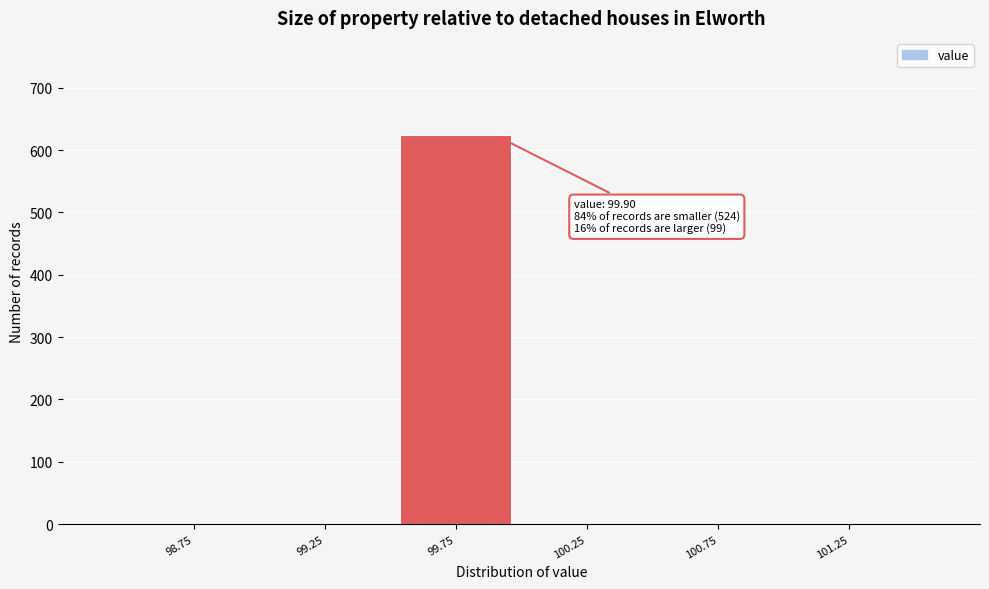

Over which range of the x-axis is the bar tallest?

99.5 to 100.0